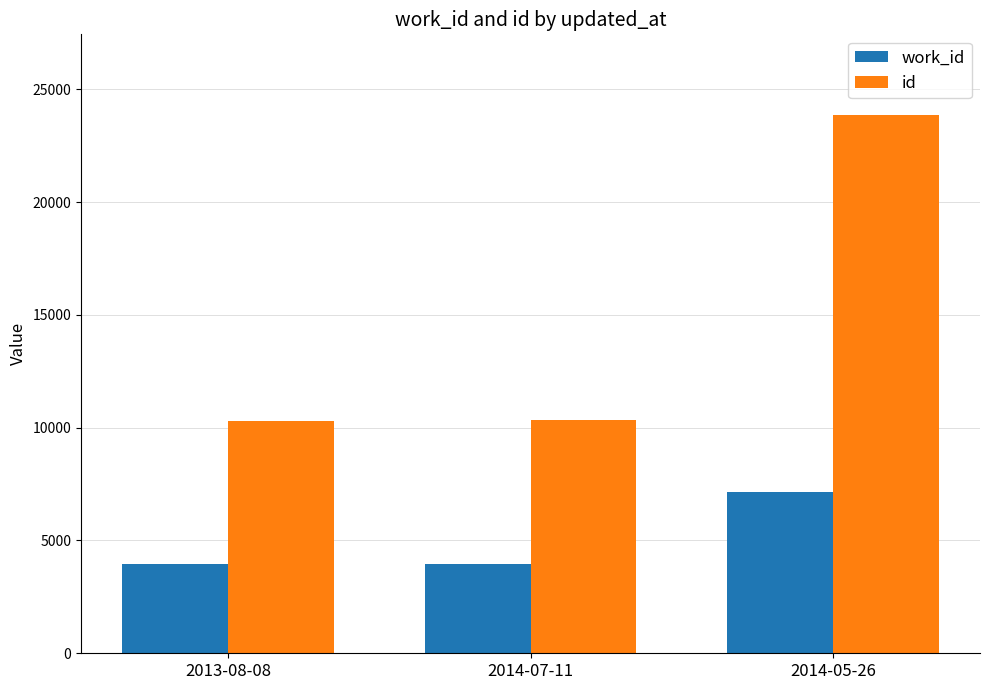

Rank the series at 2013-08-08 from lowest to highest value.

work_id, id